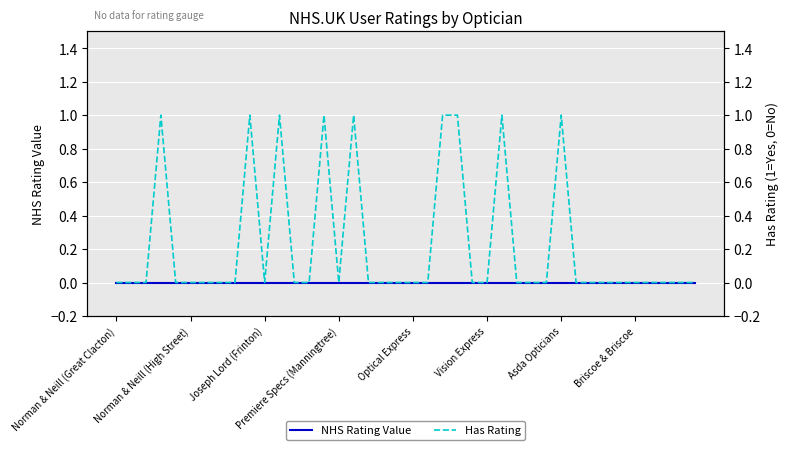

True or false: NHS Rating Value and Has Rating cross at least once.

False